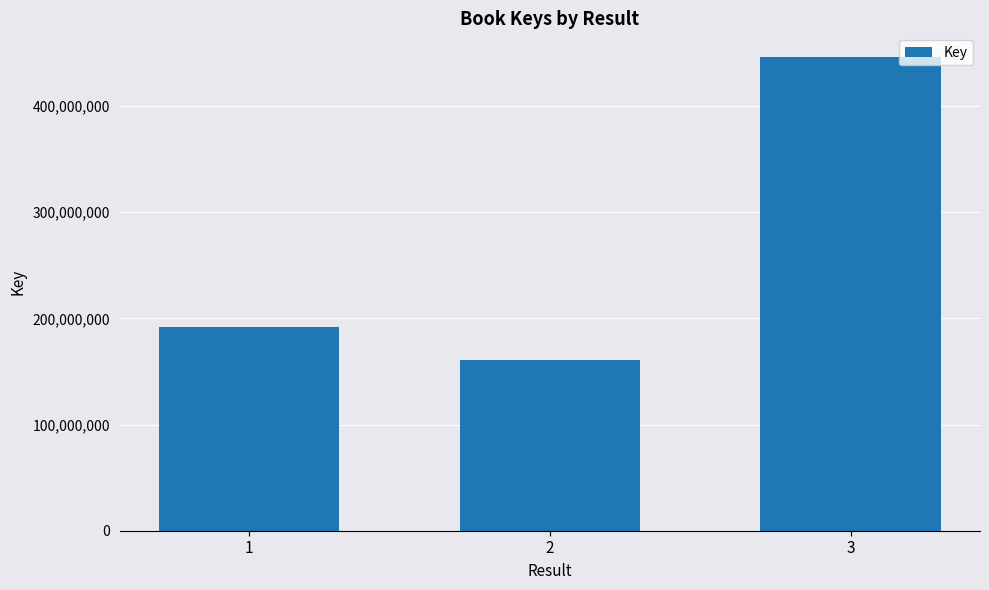

What is the difference between the maximum and minimum values?

285436782